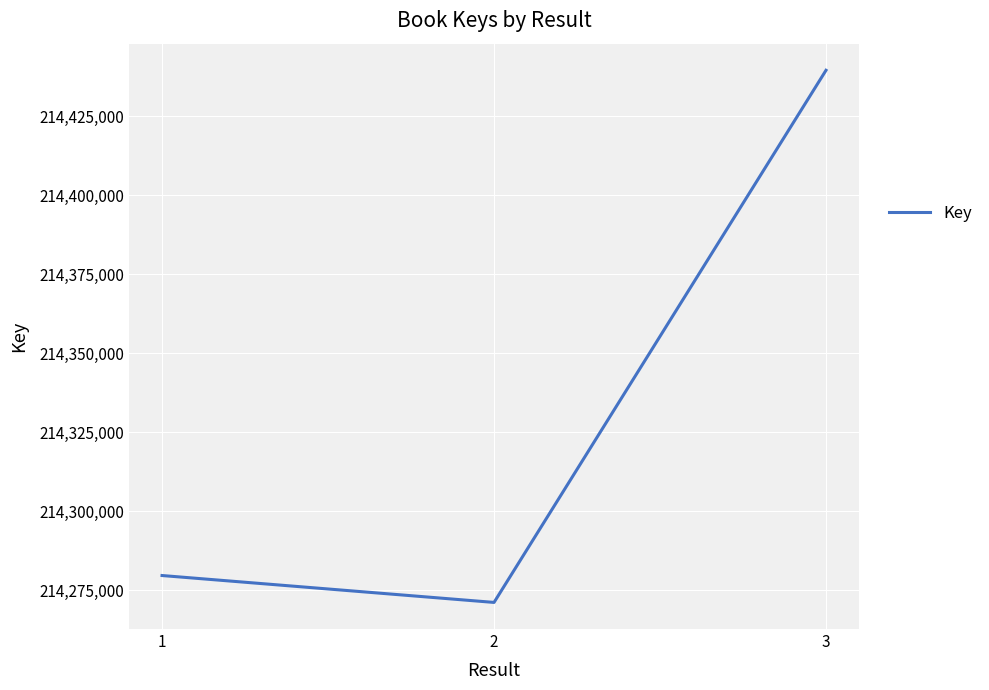

List the labels in order of value, largest first.

3, 1, 2